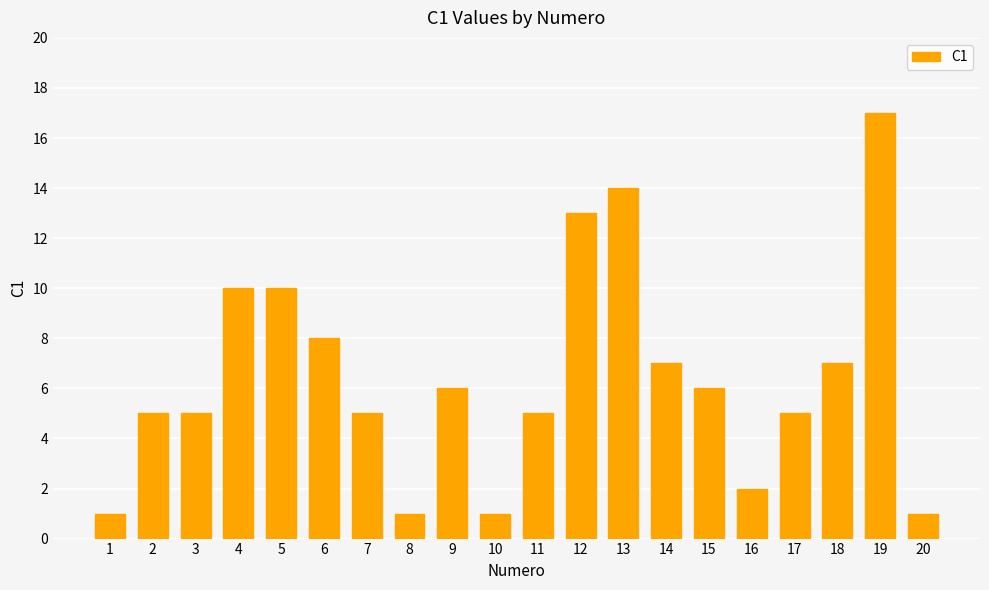

What is the approximate value at 19, to the nearest 10?

20